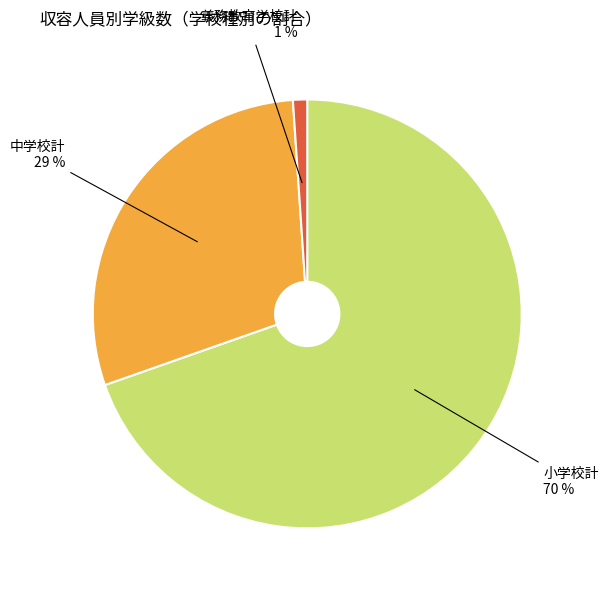

What percentage is the 義務教育学校計 slice, to the nearest percent?

1%